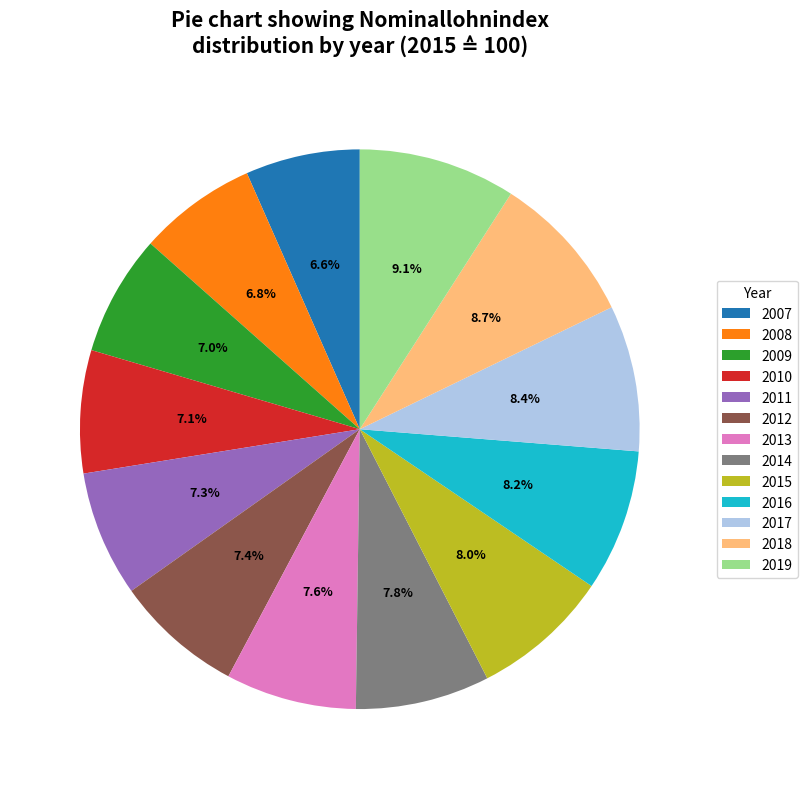

Is 2018 the majority of the pie?

No